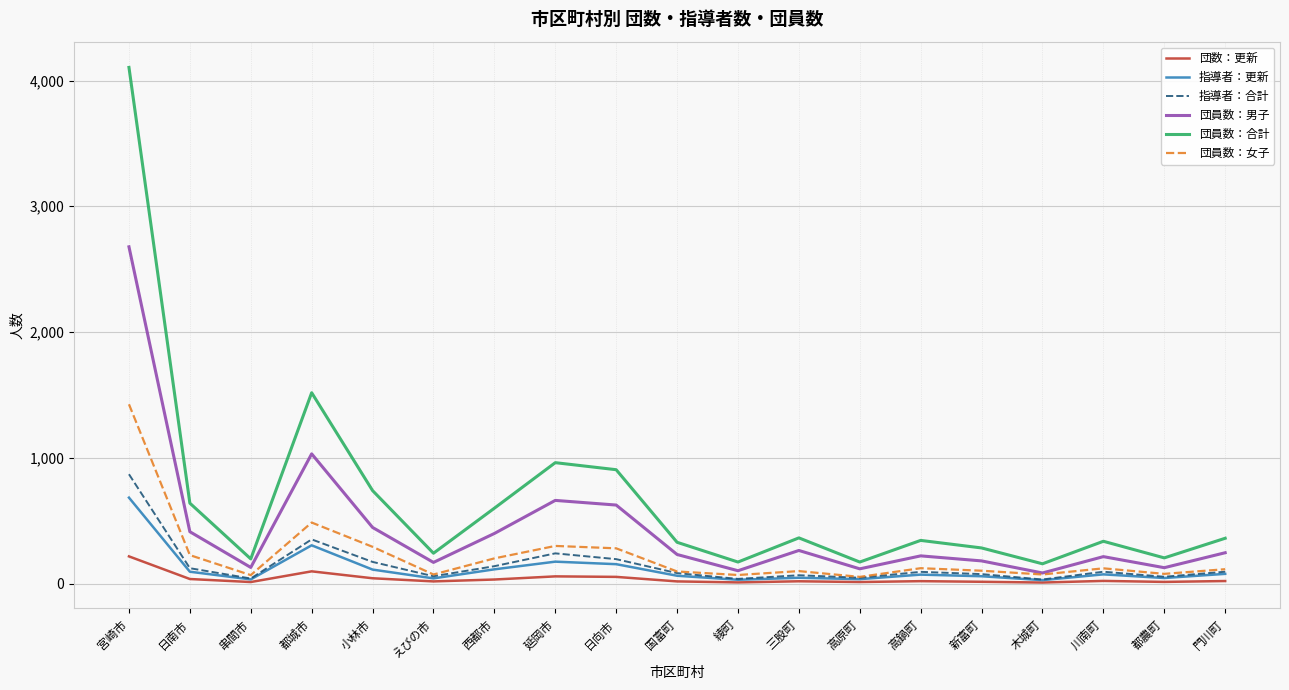

Read the 団員数：女子 value at 三股町, to the nearest 100.

100